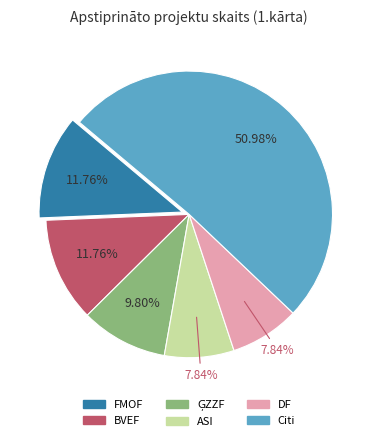

Is there any slice that represents more than half of the pie?

Yes